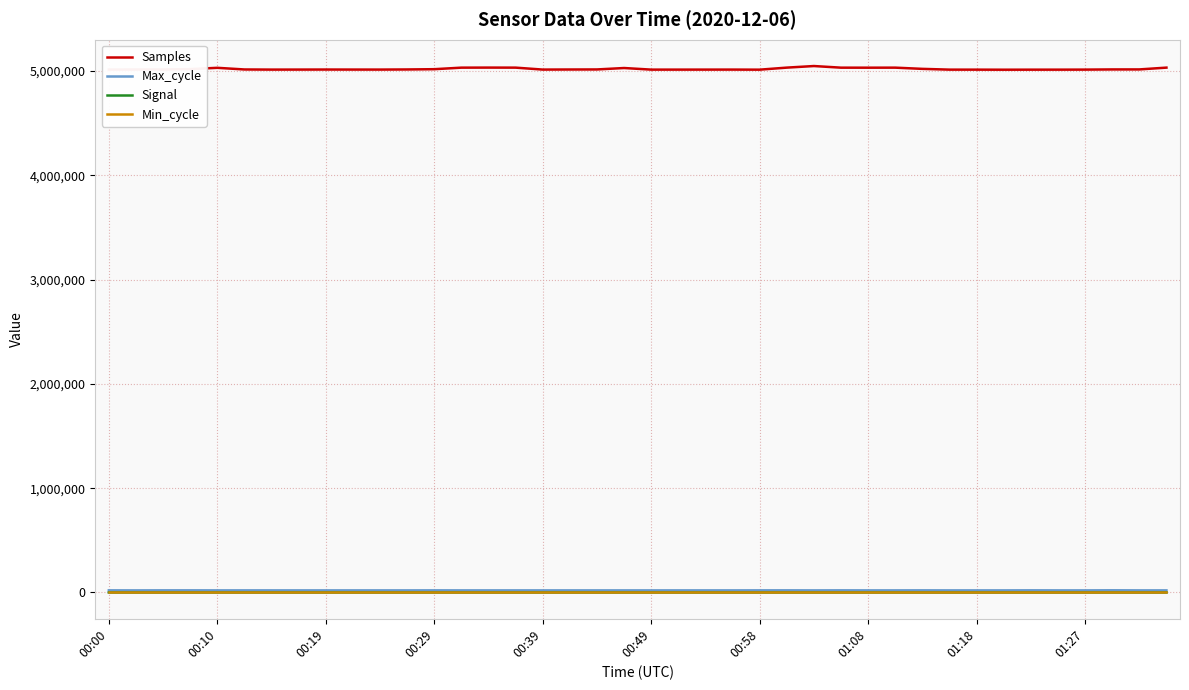

What is the difference between the second highest and second lowest values in the Samples series?

19903